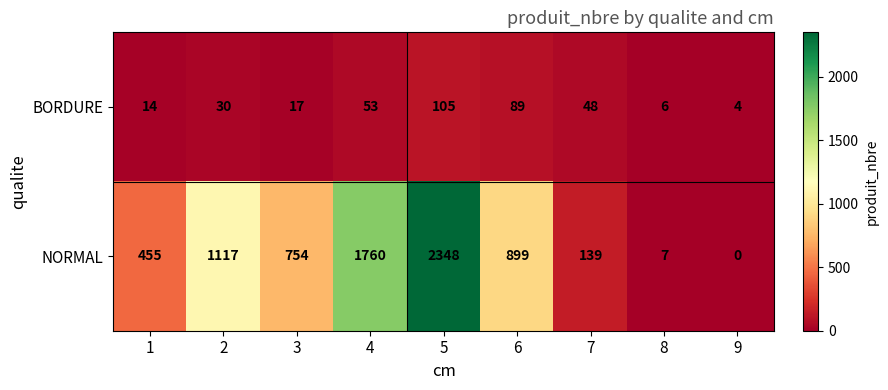

Which series has the largest range (max minus min)?

NORMAL